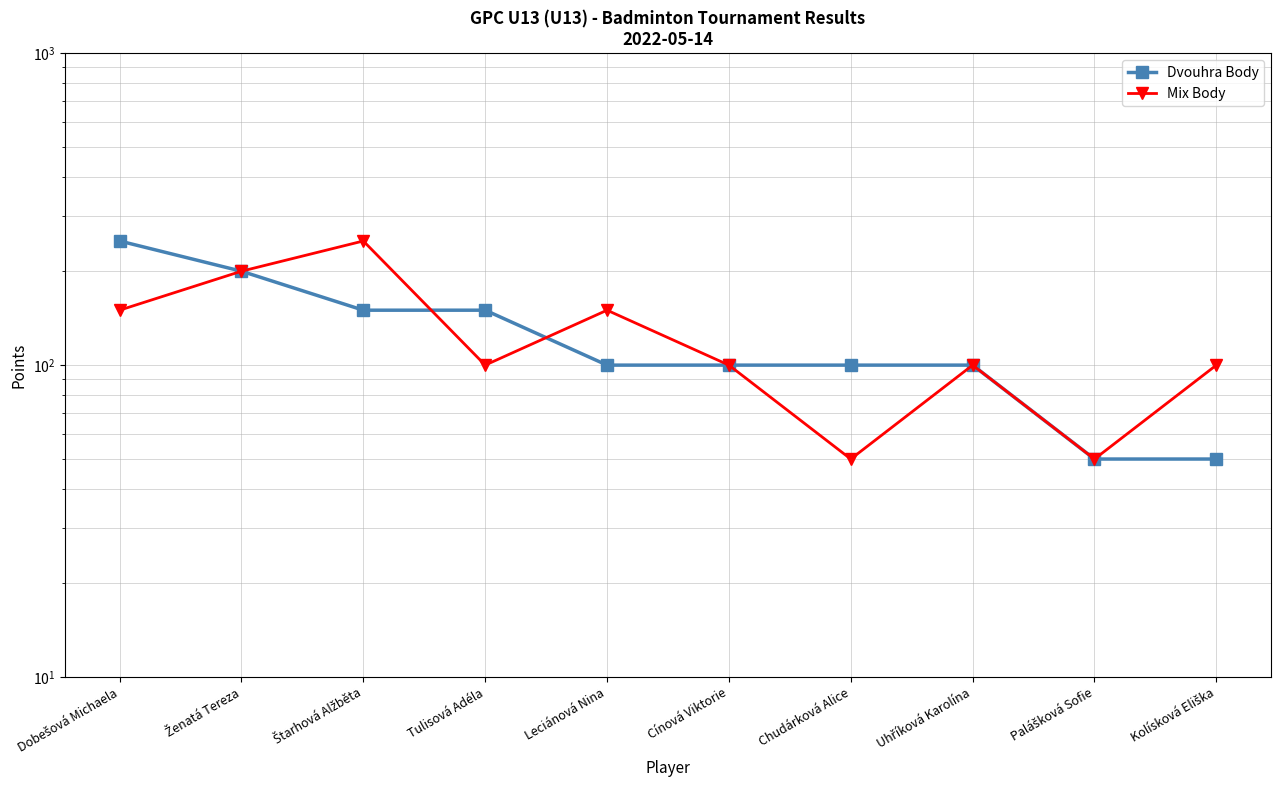

Does the chart display data point markers on the line(s)?

Yes